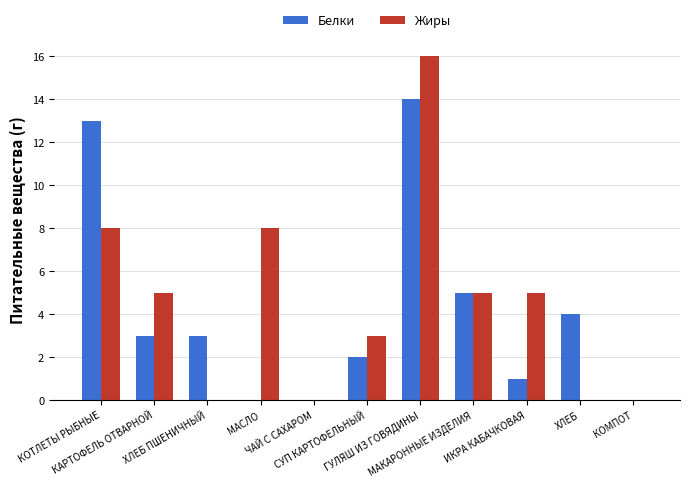

What is the sum of the Жиры values at СУП КАРТОФЕЛЬНЫЙ and МАСЛО?

11